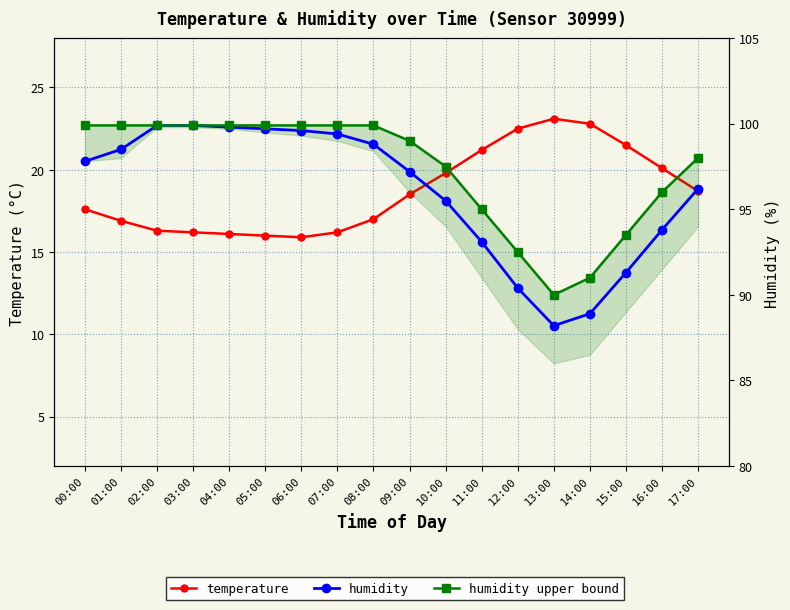

Which series has the largest range (max minus min)?

humidity